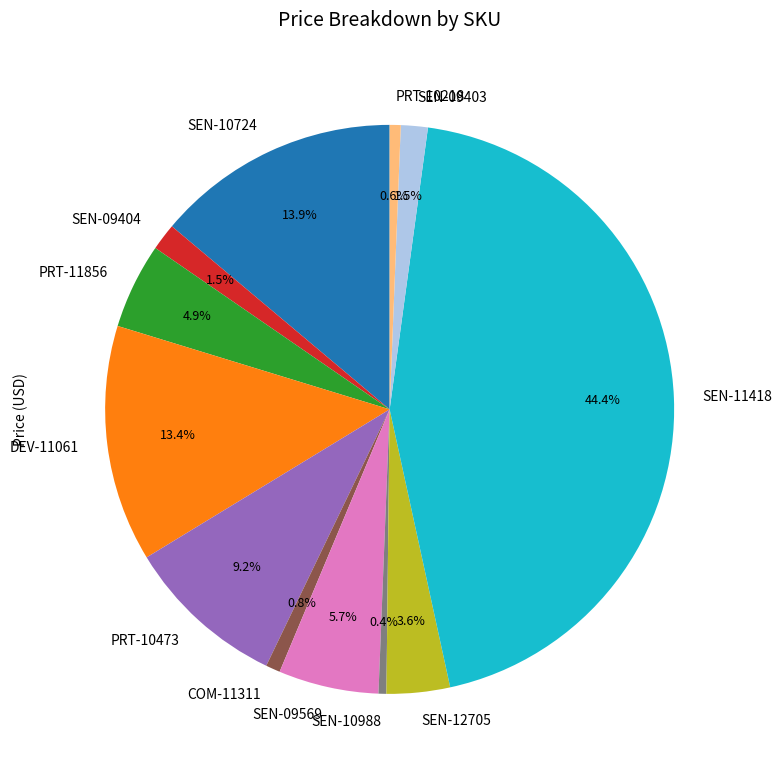

True or false: SEN-09569 accounts for 6% of the total.

True